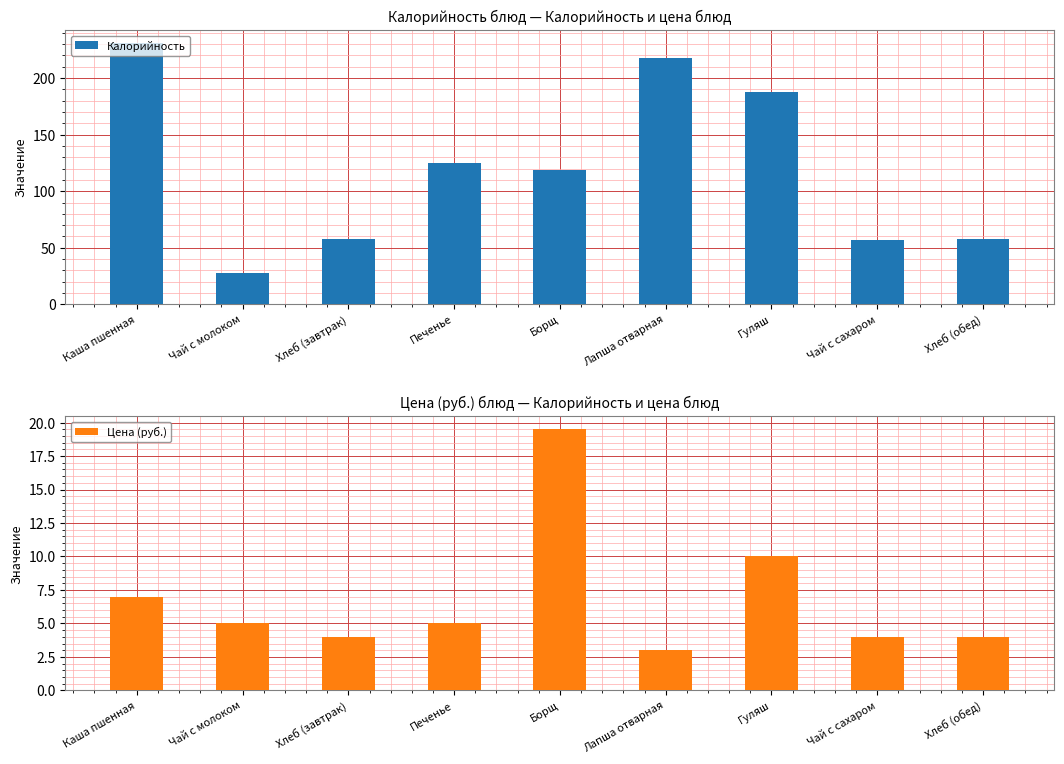

How many bars are there in each group?

2